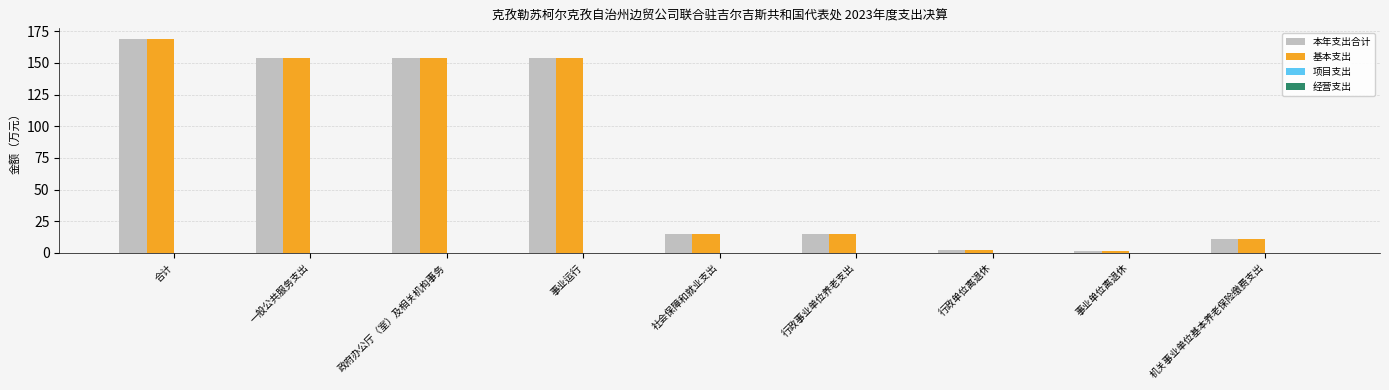

What is the maximum value shown in the chart?

168.8